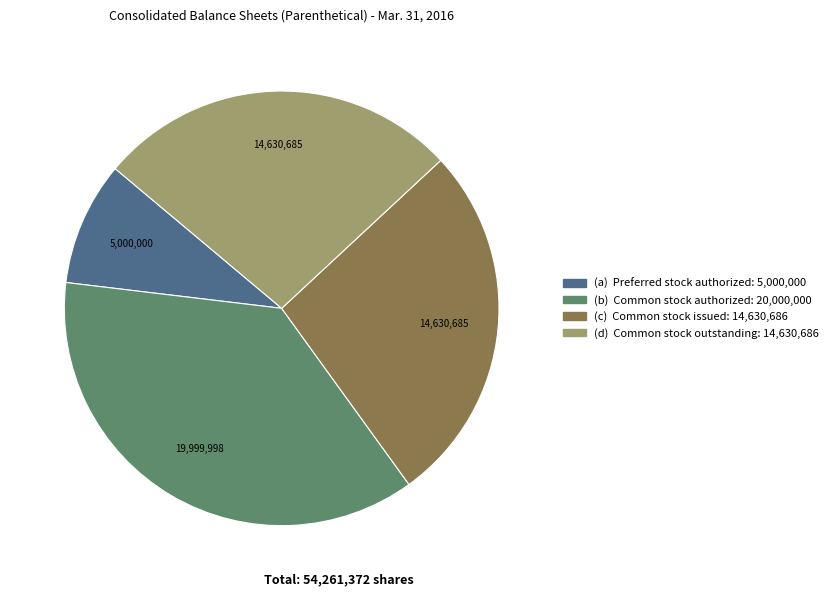

Does any single category account for the majority?

No